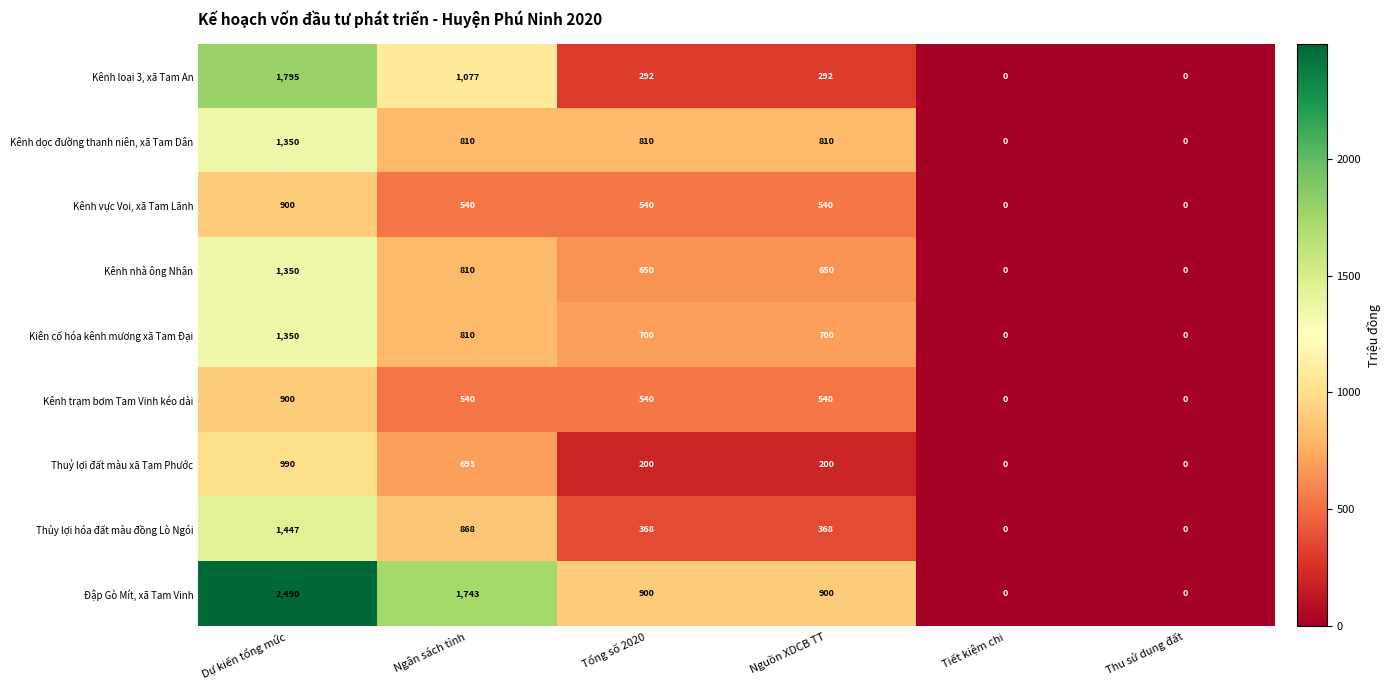

What is the average value of the Kênh vực Voi, xã Tam Lãnh series?

420